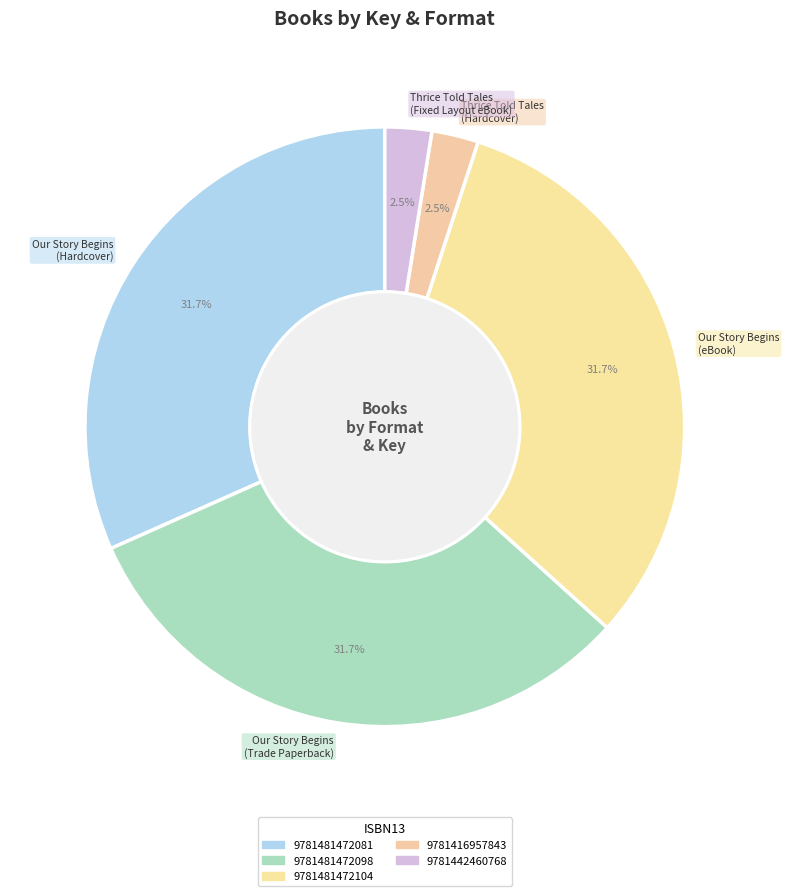

Combined, do Thrice Told Tales (Fixed Layout eBook) and Our Story Begins (Hardcover) account for over 50%?

No